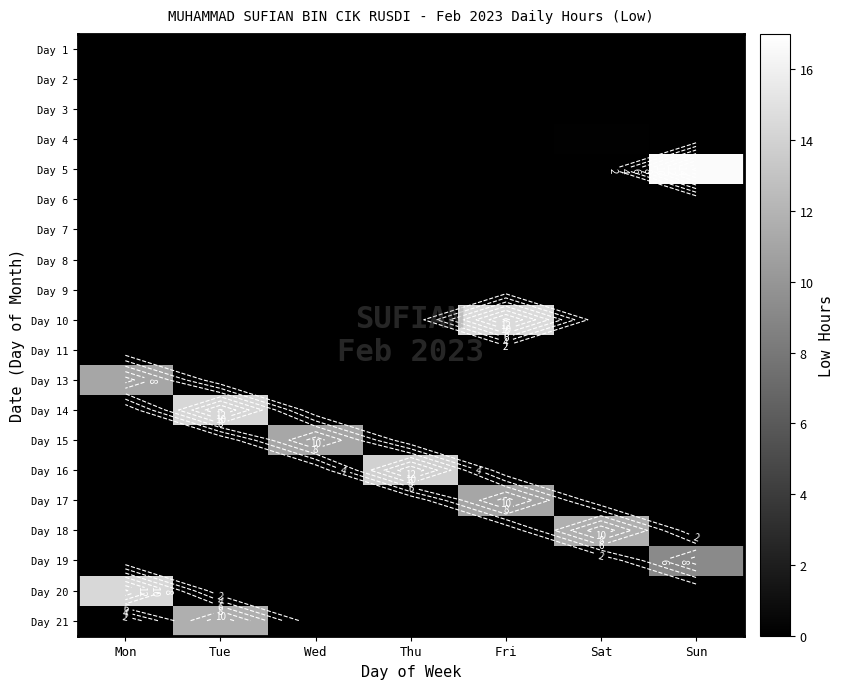

At Tue, list the series in order from smallest to largest.

Day 1, Day 2, Day 3, Day 4, Day 5, Day 6, Day 7, Day 8, Day 9, Day 10, Day 11, Day 13, Day 15, Day 16, Day 17, Day 18, Day 19, Day 20, Day 21, Day 14